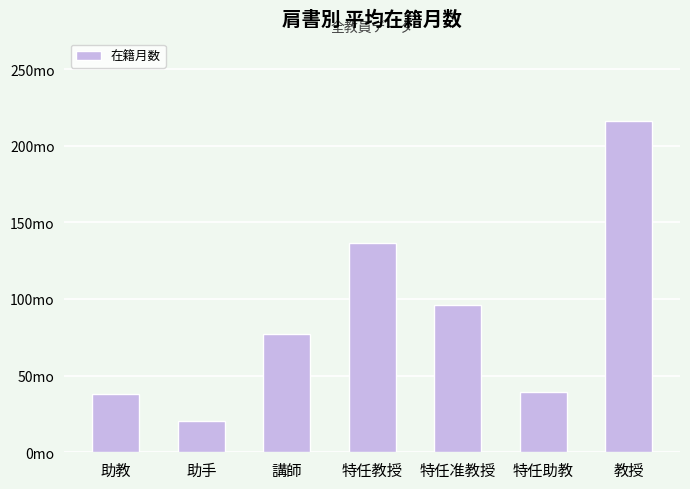

List the labels in order of value, smallest first.

助手, 助教, 特任助教, 講師, 特任准教授, 特任教授, 教授